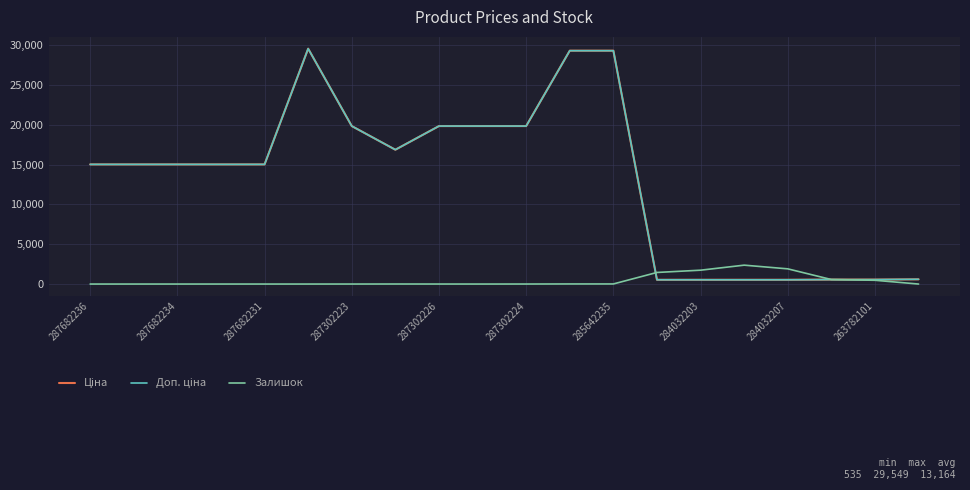

At which label is Доп. ціна closest to 15042?

287682236